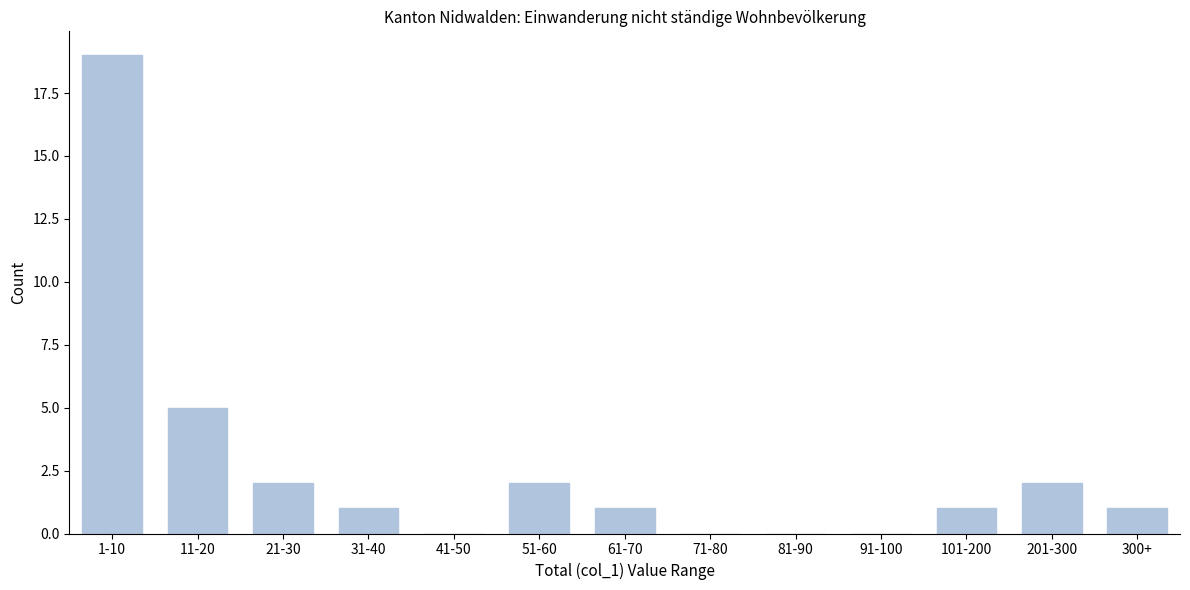

Reading left to right, list all the values displayed in this chart.

1-10=19	11-20=5	21-30=2	31-40=1	41-50=0	51-60=2	61-70=1	71-80=0	81-90=0	91-100=0	101-200=1	201-300=2	300+=1